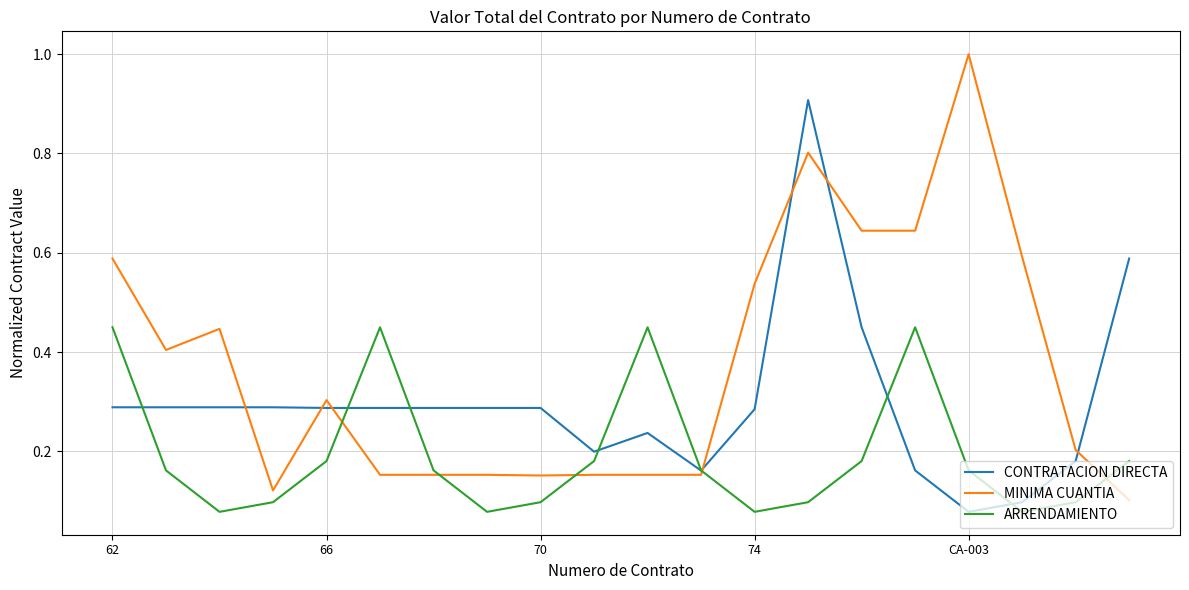

What is the maximum value shown in the chart?

1.0